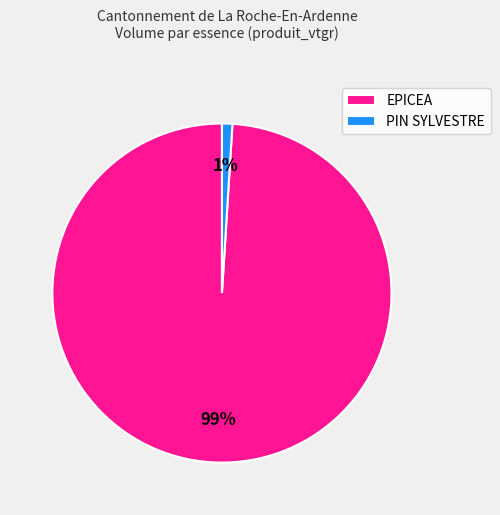

To the nearest percent, what is the difference between the PIN SYLVESTRE and EPICEA slice percentages?

98%